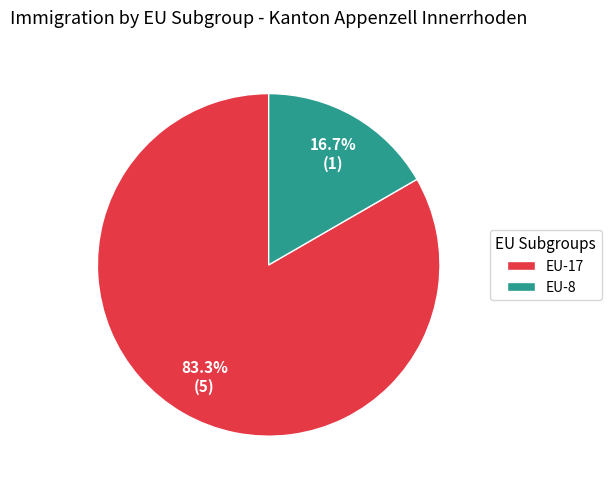

Count the number of slices in the pie.

2